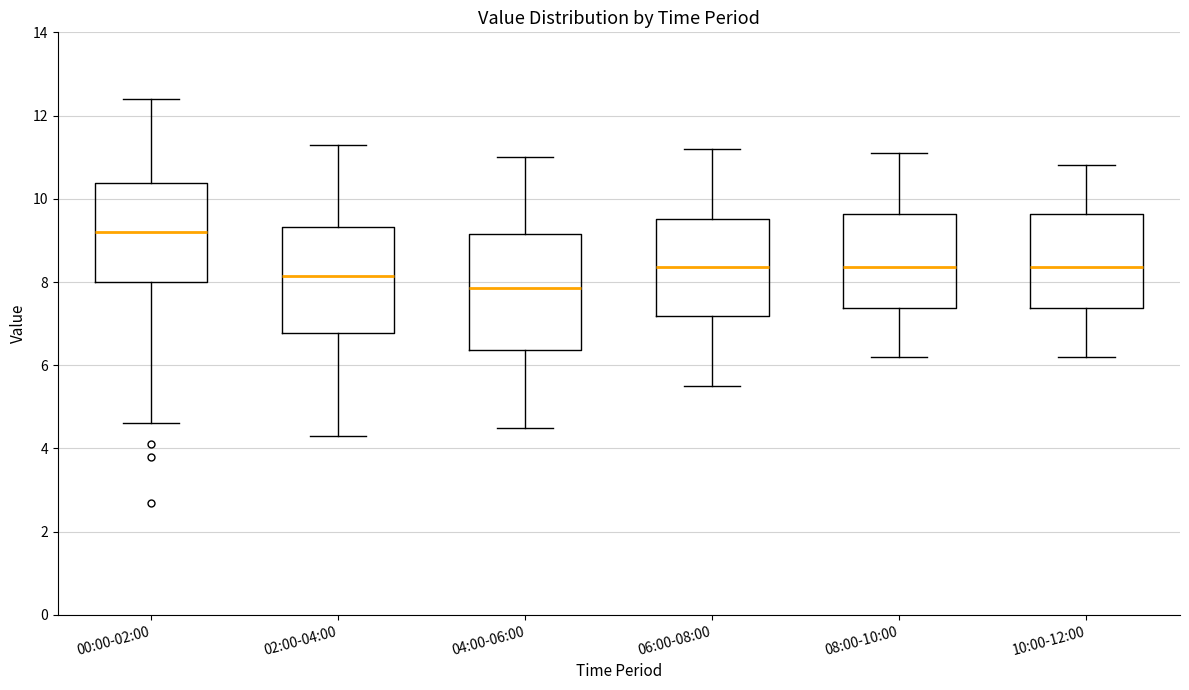

Which box is the tallest, from its lower edge to its upper edge?

04:00-06:00